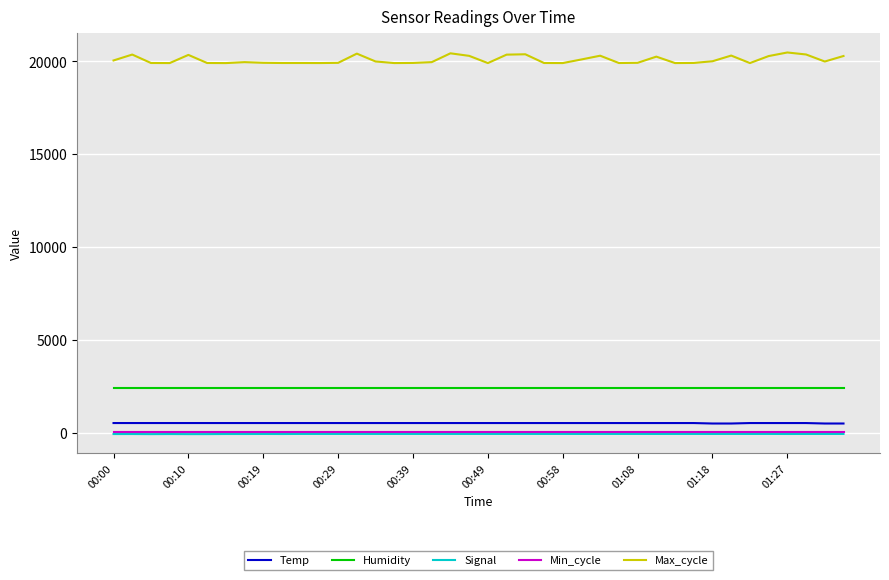

Which series has the largest total across all categories?

Max_cycle